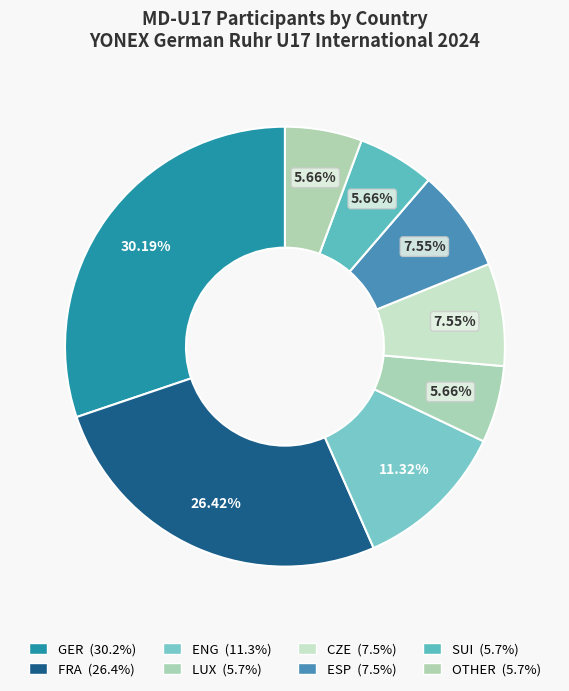

Which category has the smallest portion of the pie?

LUX